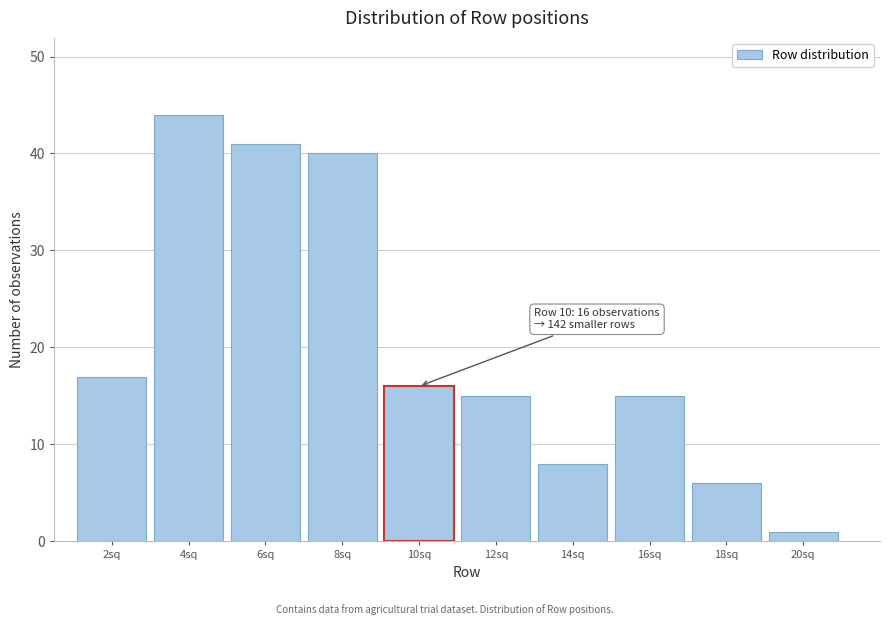

Reading left to right, what are all the values shown in this chart?

2sq=17	4sq=44	6sq=41	8sq=40	10sq=16	12sq=15	14sq=8	16sq=15	18sq=6	20sq=1